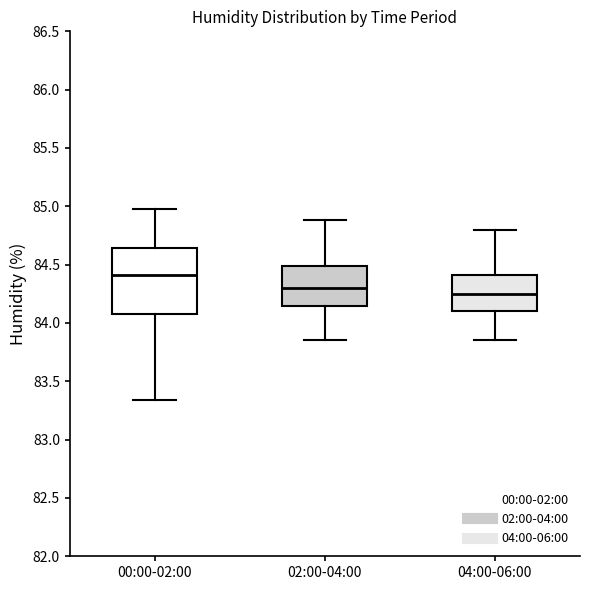

Reading left to right, transcribe this box plot: for each box, give where its median line is, the range the box spans, and where its two whiskers end, as read against the y-axis. The values are not printed on the chart, so give them approximately, as read against the axis.

00:00-02:00: median 84.40, box 84.10 to 84.65, whiskers 83.35 to 85.00
02:00-04:00: median 84.30, box 84.15 to 84.50, whiskers 83.85 to 84.90
04:00-06:00: median 84.25, box 84.10 to 84.40, whiskers 83.85 to 84.80